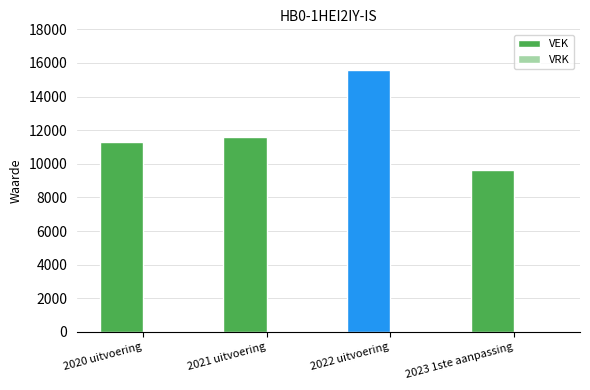

Which category has the lowest value across all series?

2023 1ste aanpassing